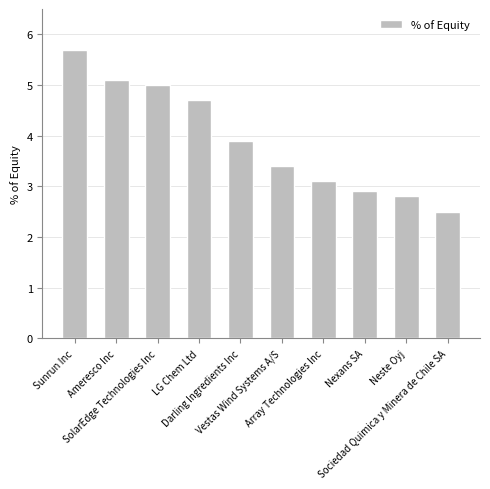

Reading left to right, what are all the values shown in this chart?

Sunrun Inc=5.7	Ameresco Inc=5.1	SolarEdge Technologies Inc=5.0	LG Chem Ltd=4.7	Darling Ingredients Inc=3.9	Vestas Wind Systems A/S=3.4	Array Technologies Inc=3.1	Nexans SA=2.9	Neste Oyj=2.8	Sociedad Quimica y Minera de Chile SA=2.5